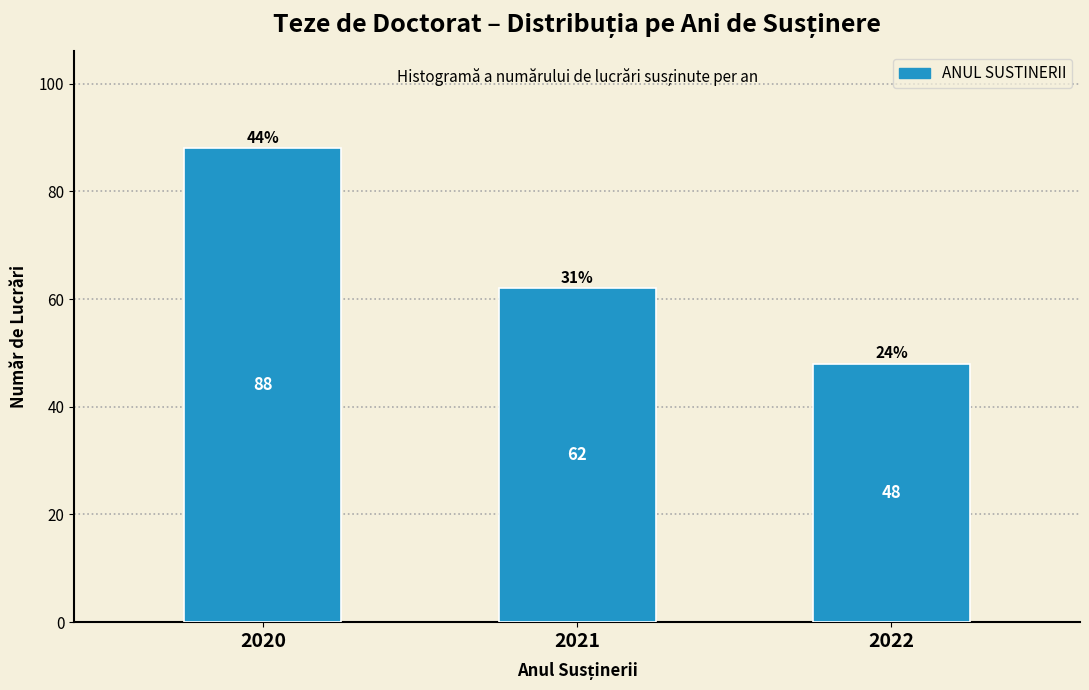

Reading left to right, extract all data points from this chart.

88	62	48